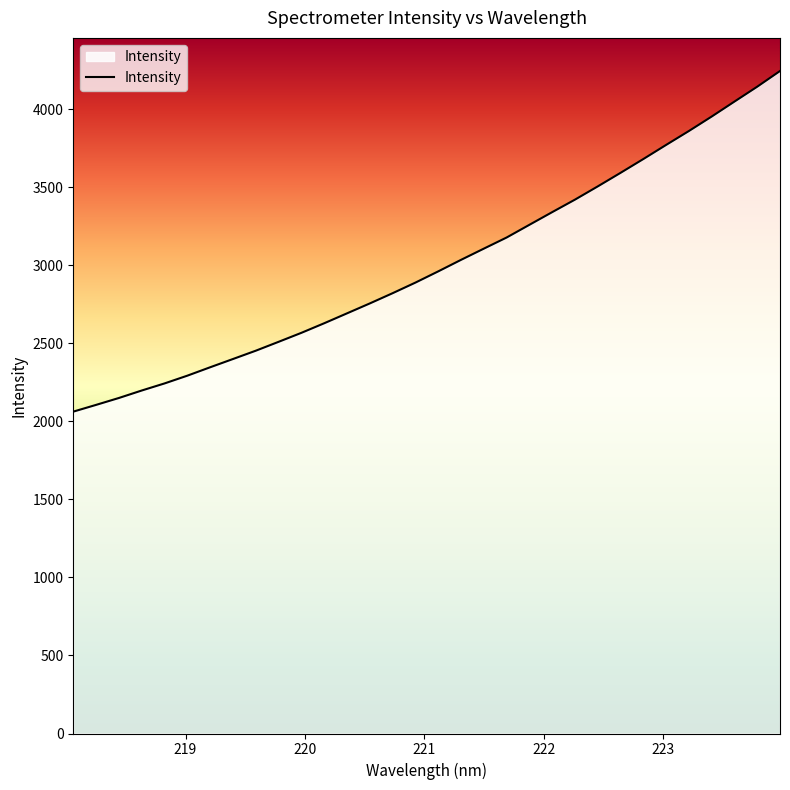

Reading left to right, extract all data points from this chart.

2062.7	2105.9	2150.2	2198.0	2243.5	2293.2	2347.0	2400.0	2453.2	2510.1	2567.8	2629.2	2692.6	2756.2	2821.8	2889.7	2961.6	3035.4	3107.2	3178.5	3260.0	3341.2	3421.4	3506.2	3593.0	3681.5	3771.9	3861.0	3953.7	4049.6	4145.0	4245.4